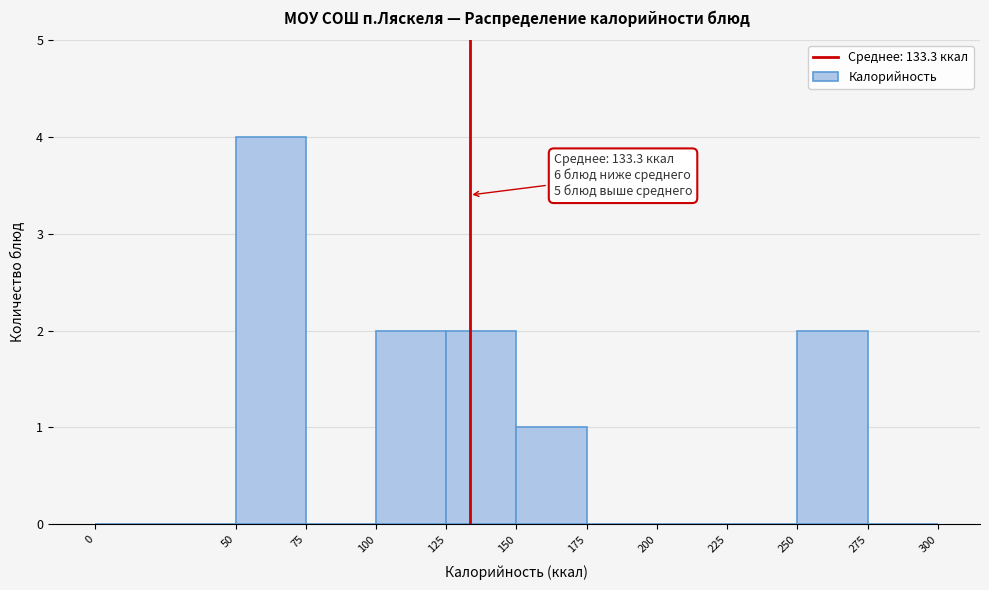

Which range on the x-axis has the tallest bar?

50 to 75